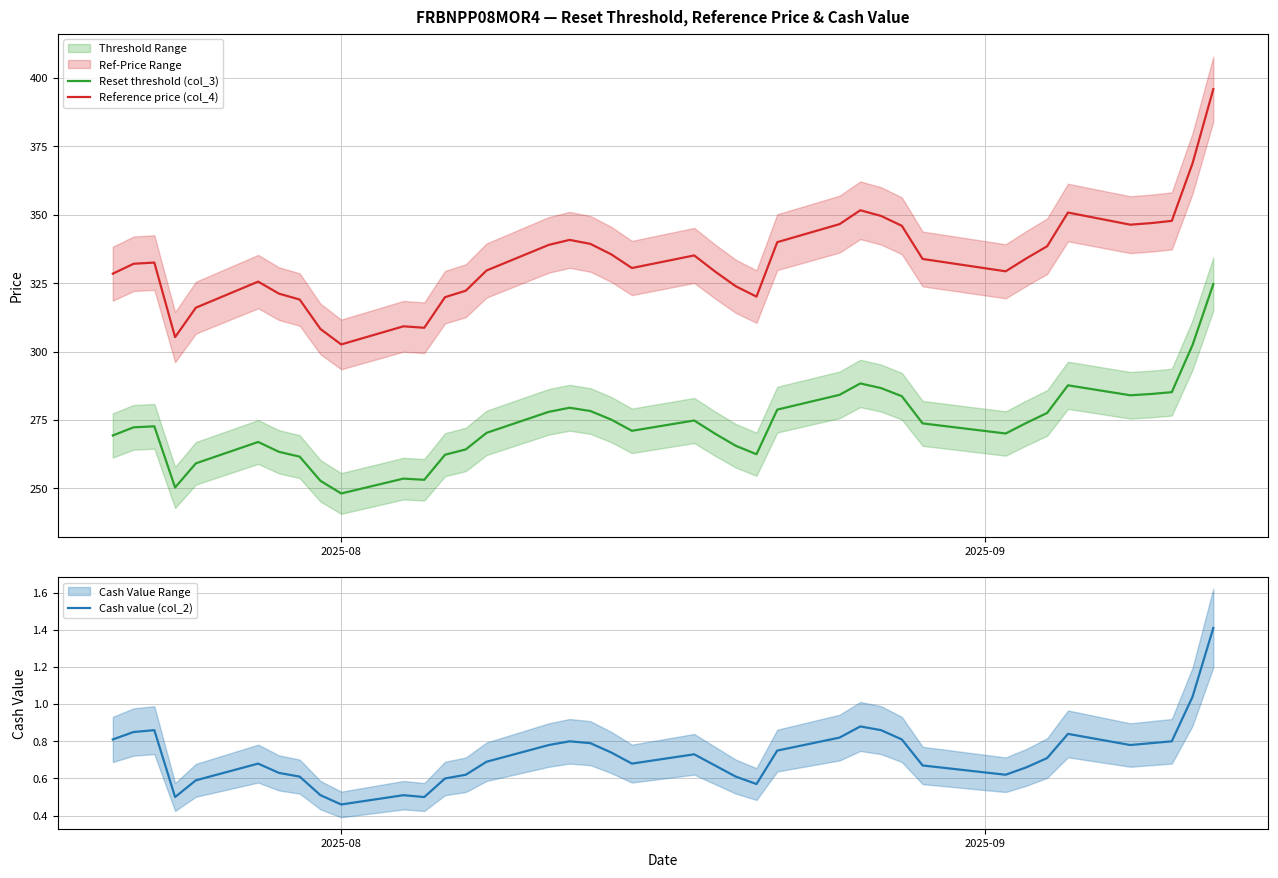

What are all the series names shown in the legend?

Reset threshold (col_3), Reference price (col_4), Cash value (col_2)